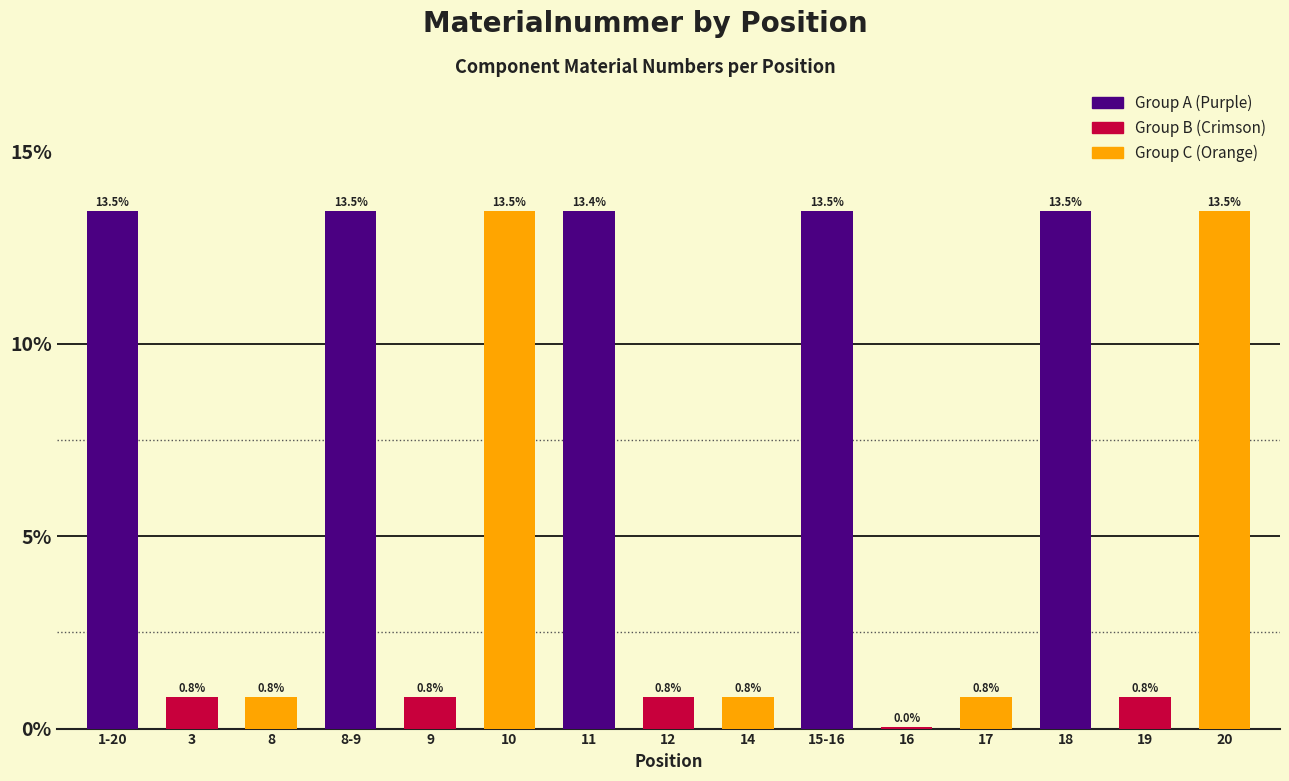

At which category does the chart reach its peak across all series?

20